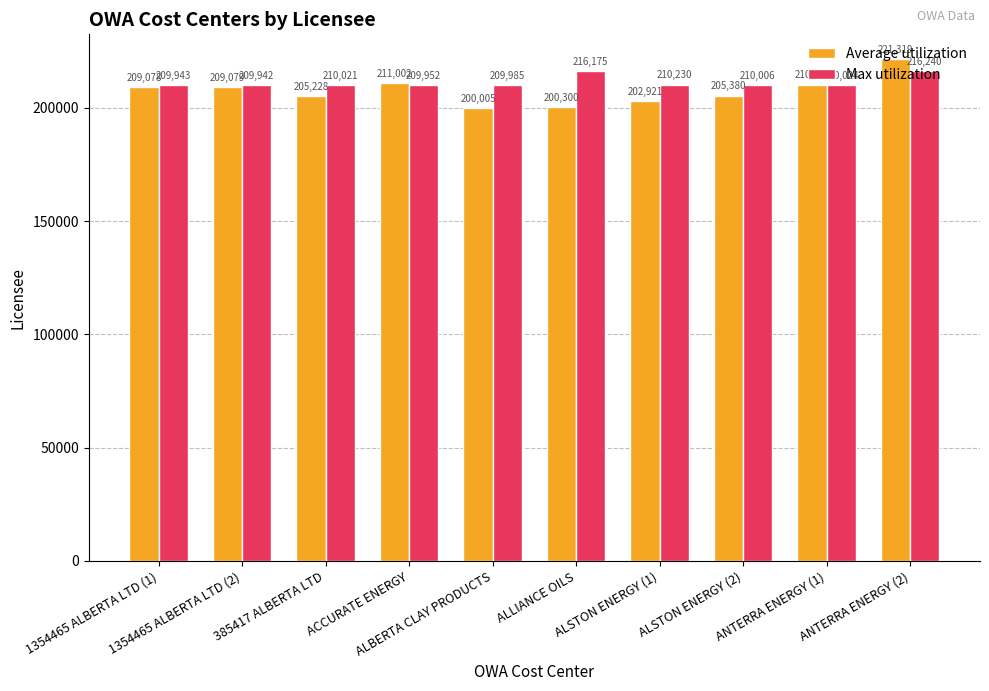

Which category has the lowest value across all series?

ALBERTA CLAY PRODUCTS